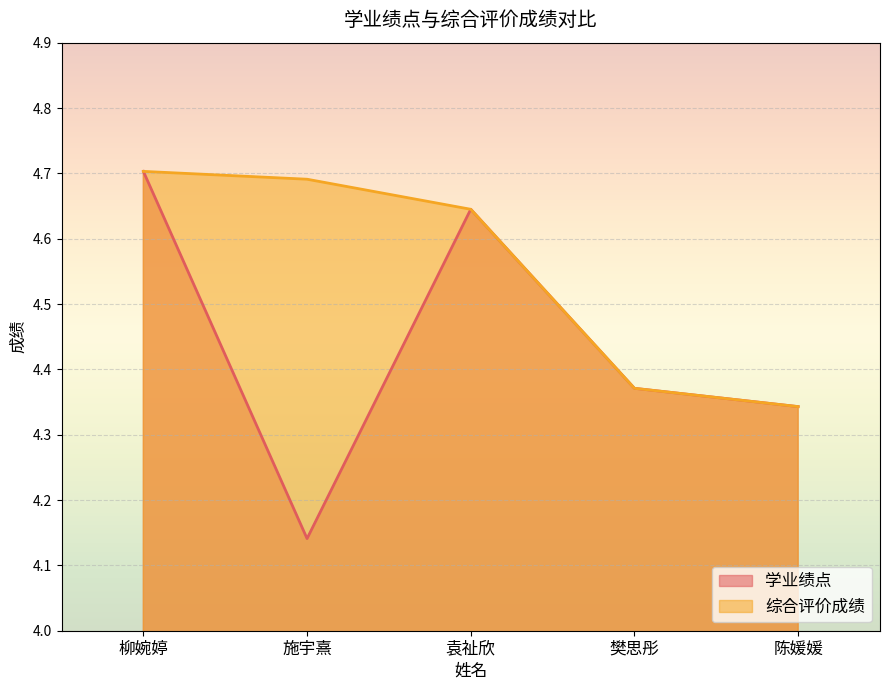

What is the lowest value of the 综合评价成绩 series?

4.3